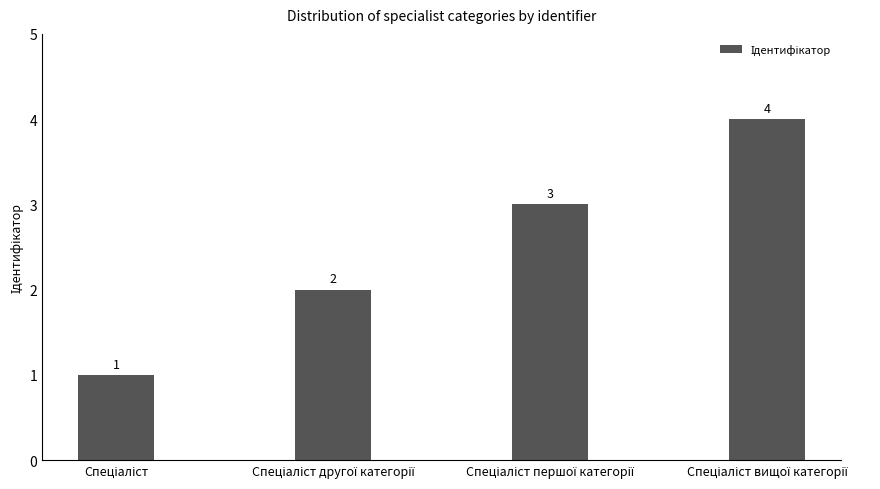

How many values are between 2 and 4?

3